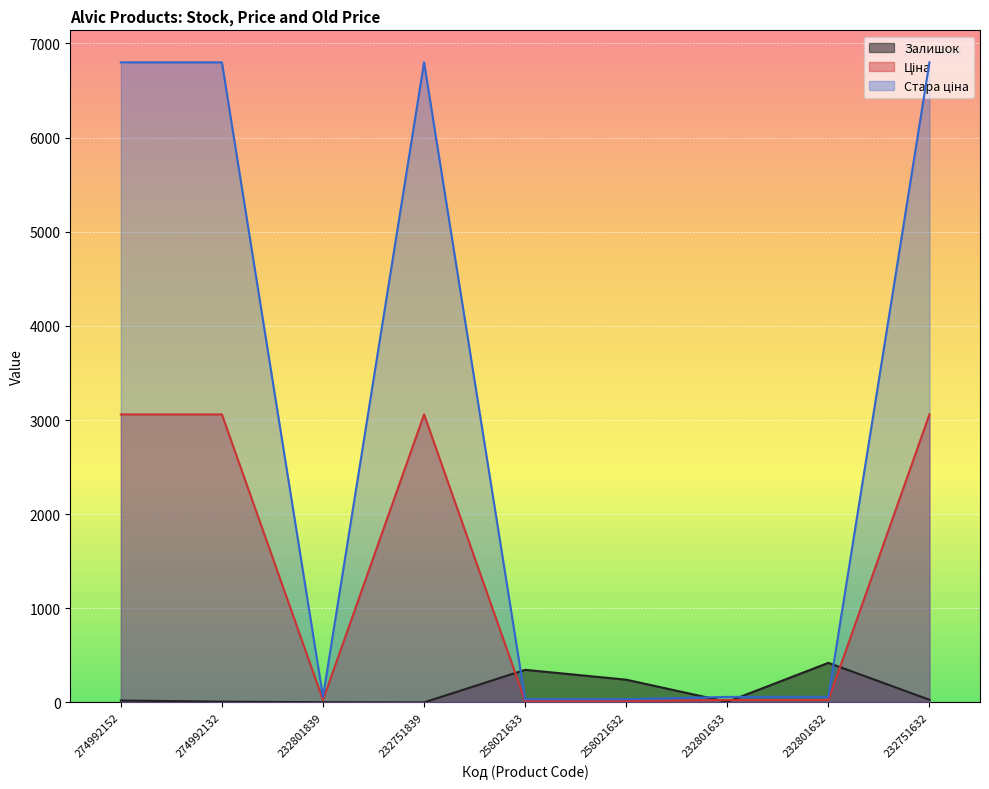

True or false: Ціна and Стара ціна intersect in this chart.

False